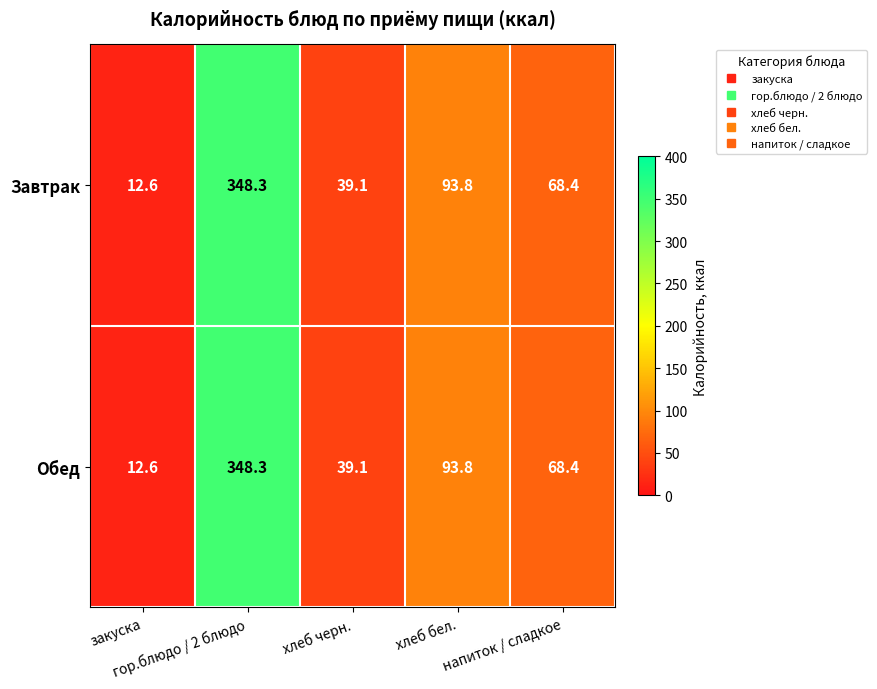

What is the minimum value for Обед?

12.6